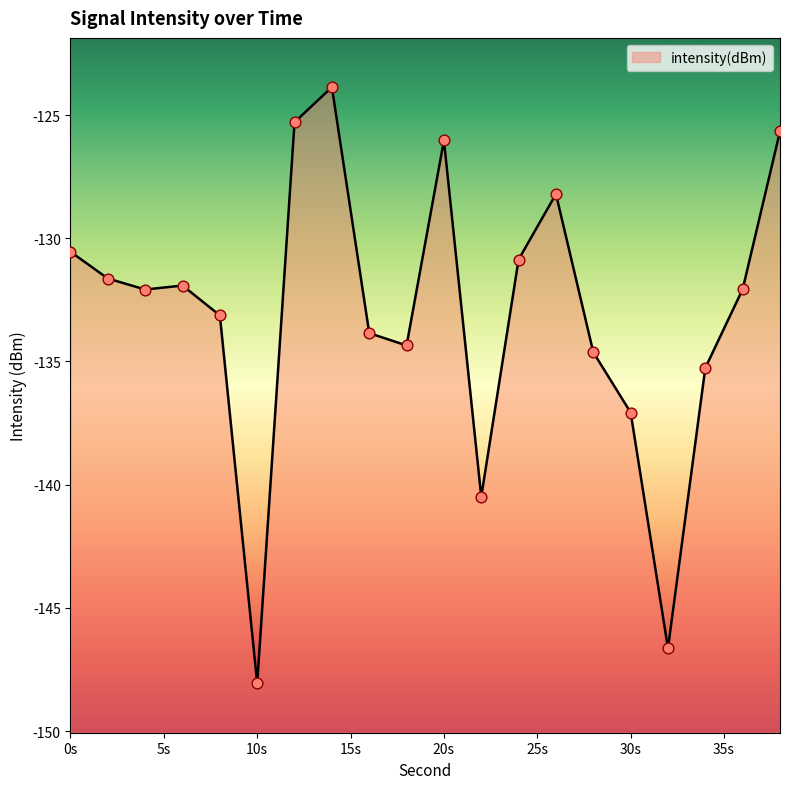

Which has a higher value, 28 or 18?

18